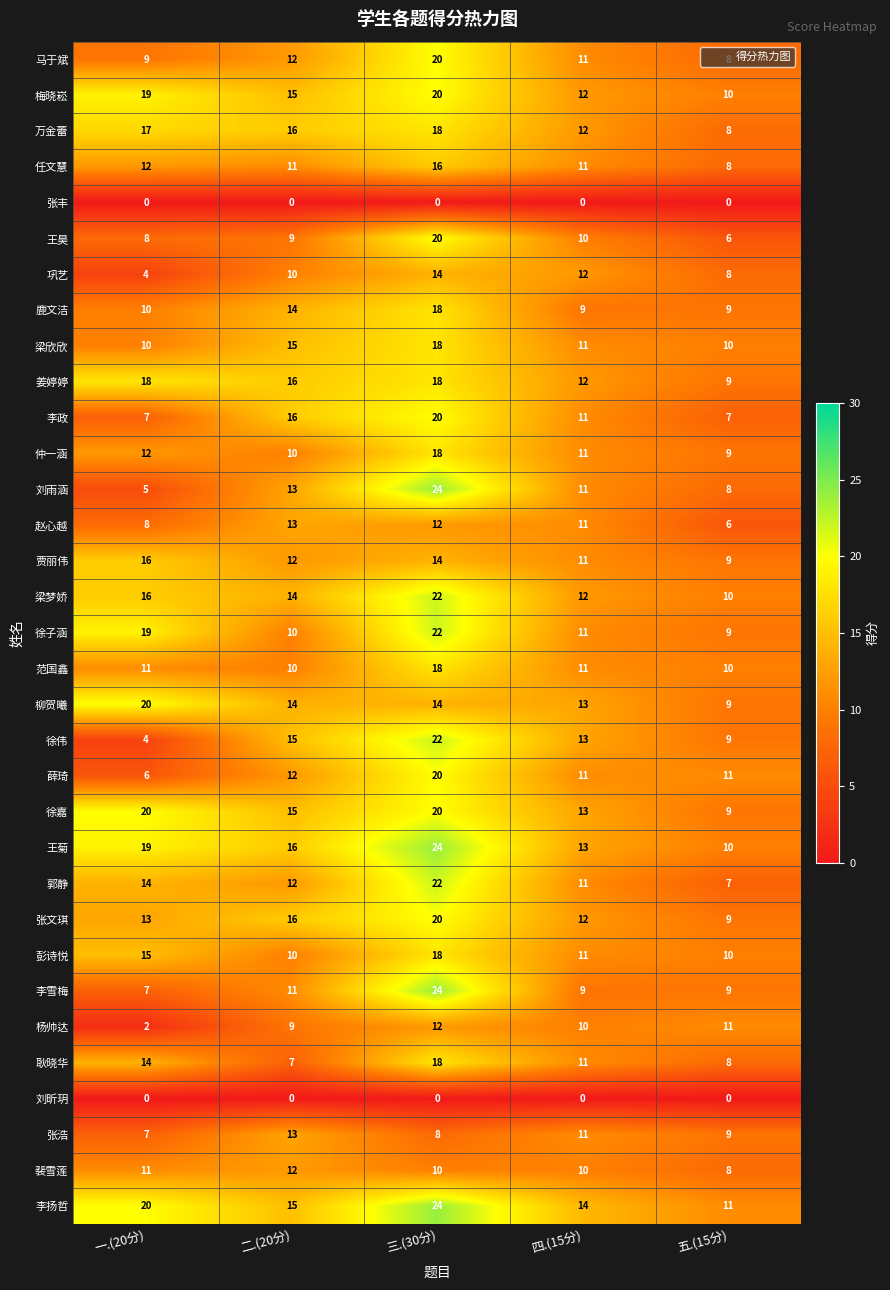

What is the sum of all 李政 values?

61